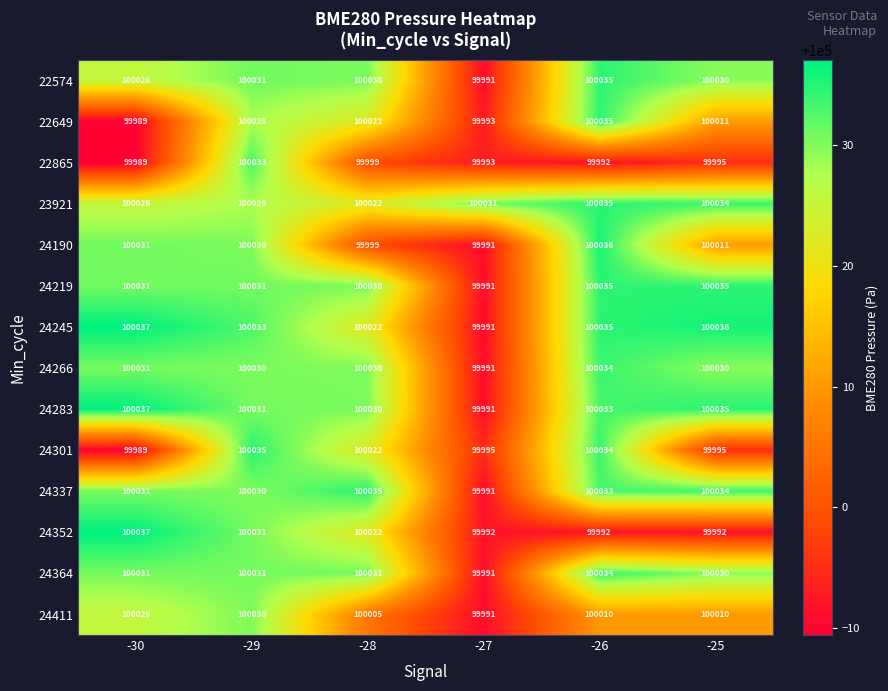

What is the spread (max minus min) of values at -28?

36